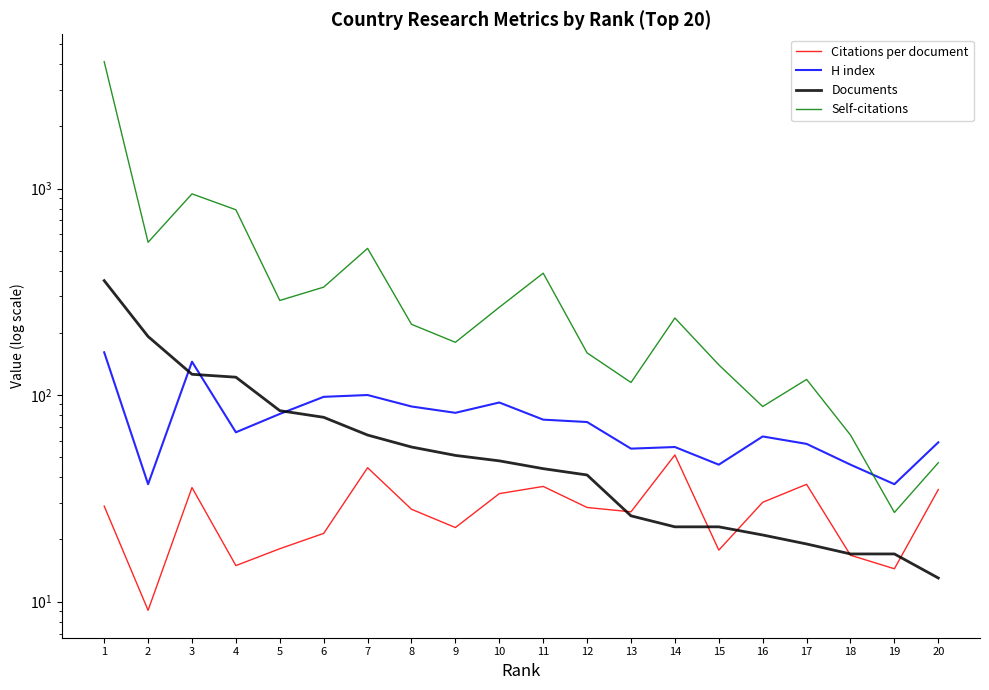

At which category does Self-citations reach its first local peak?

3